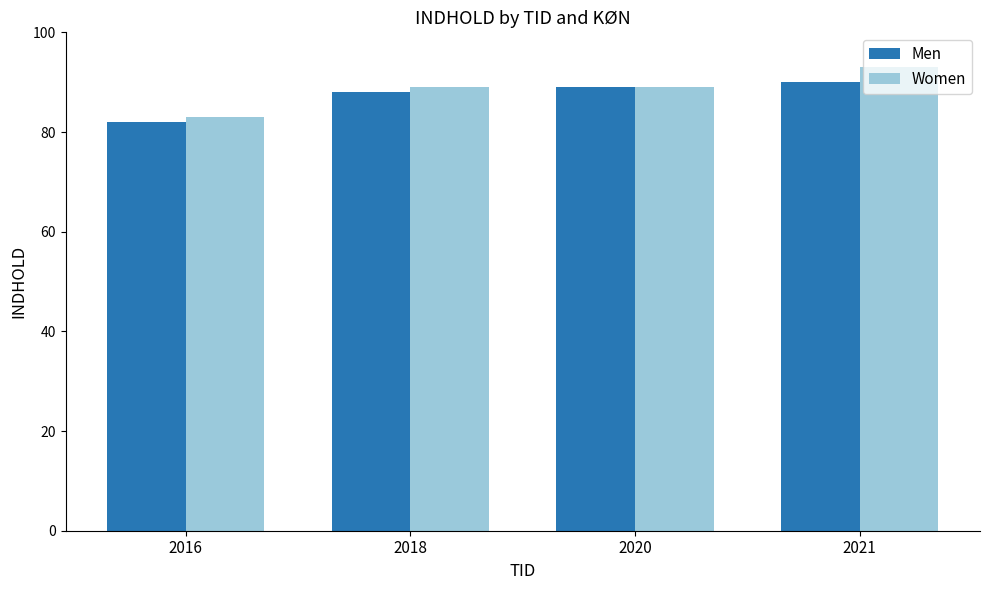

Reading left to right, list all the values displayed in this chart.

Men: 82	88	89	90
Women: 83	89	89	93